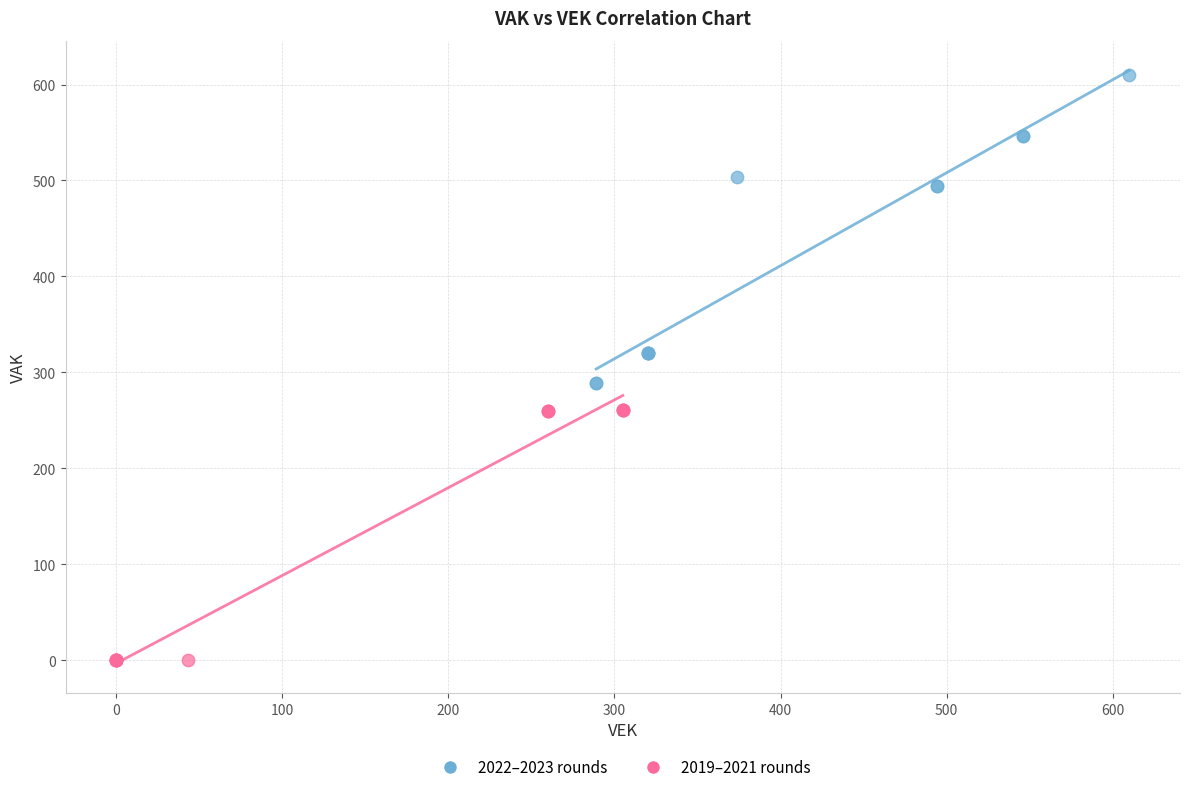

Which series reaches the maximum Y coordinate?

2022–2023 rounds